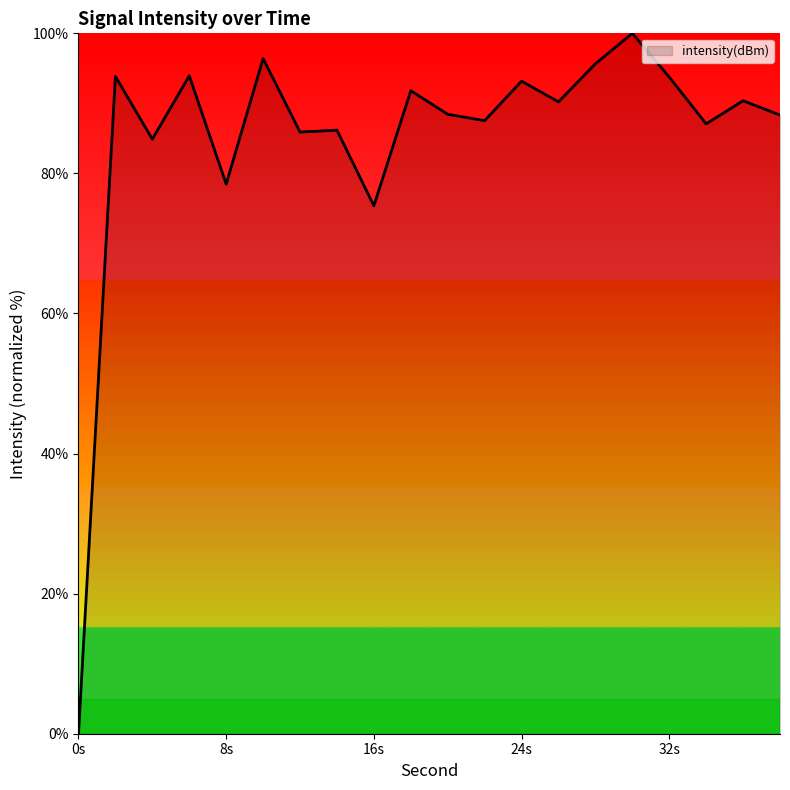

What is the difference between the maximum and minimum values?

100.0